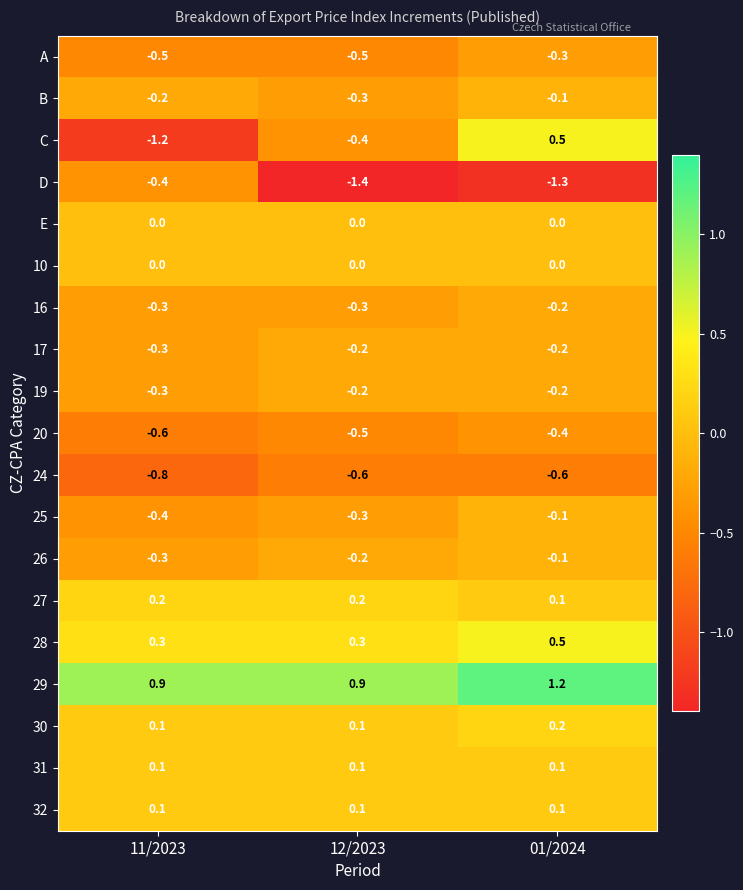

What is the spread (max minus min) of values at 12/2023?

2.3